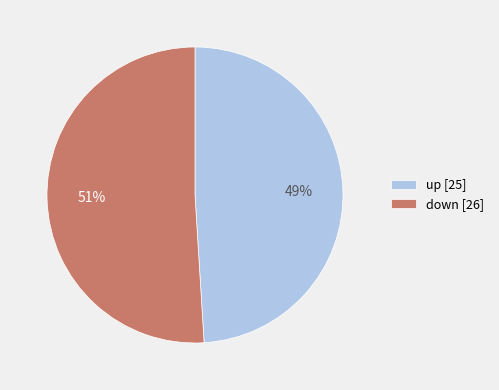

Is the sum of down [26] and up [25] greater than half?

Yes